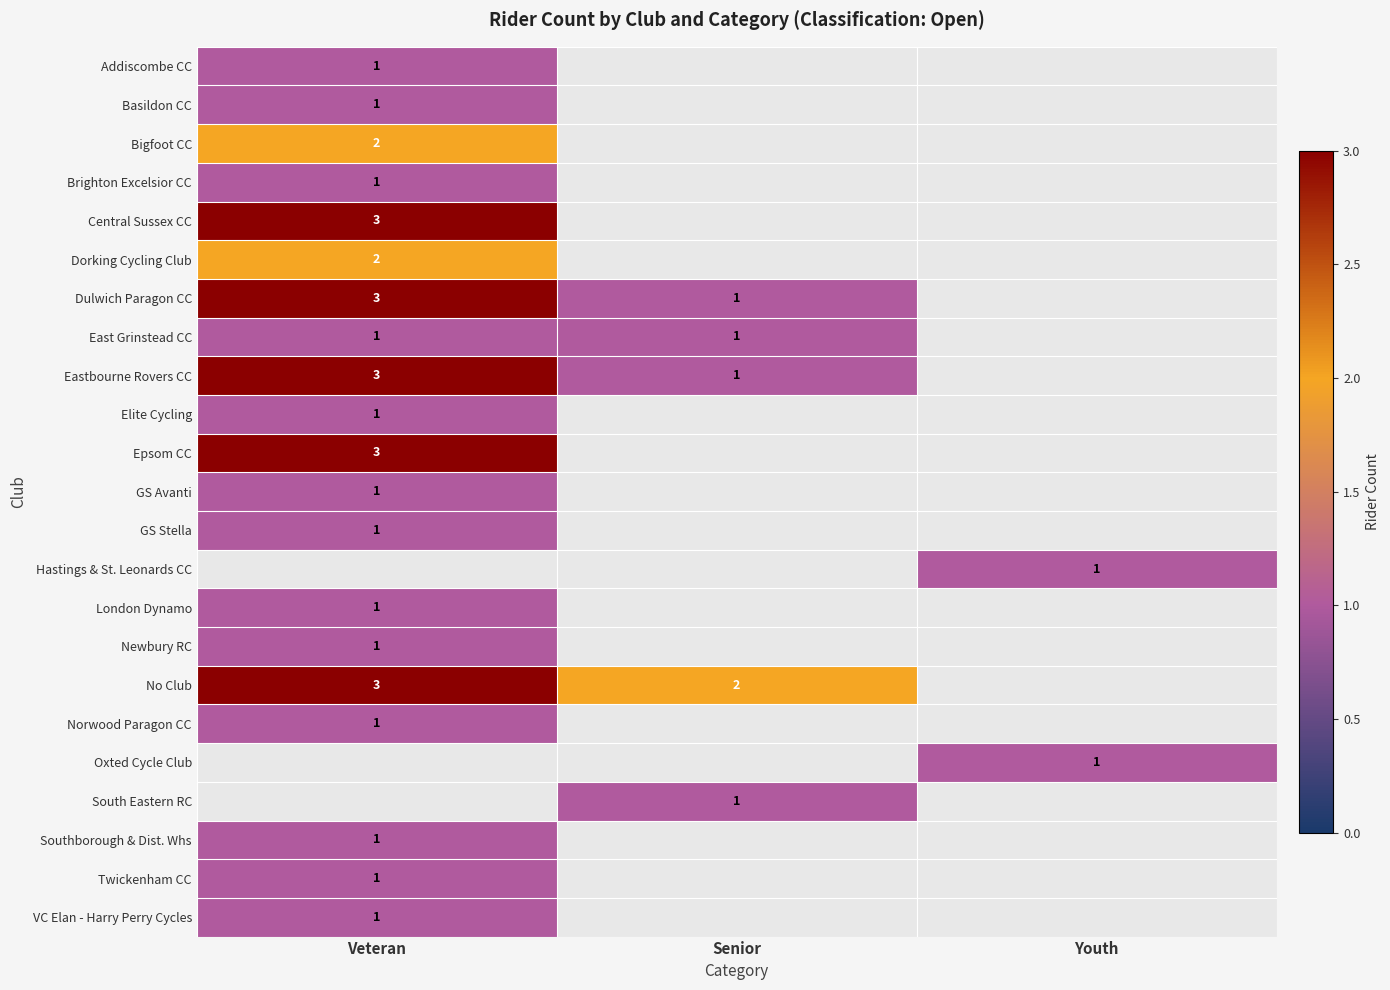

Is it true that Elite Cycling equals 0.3 at Veteran?

False